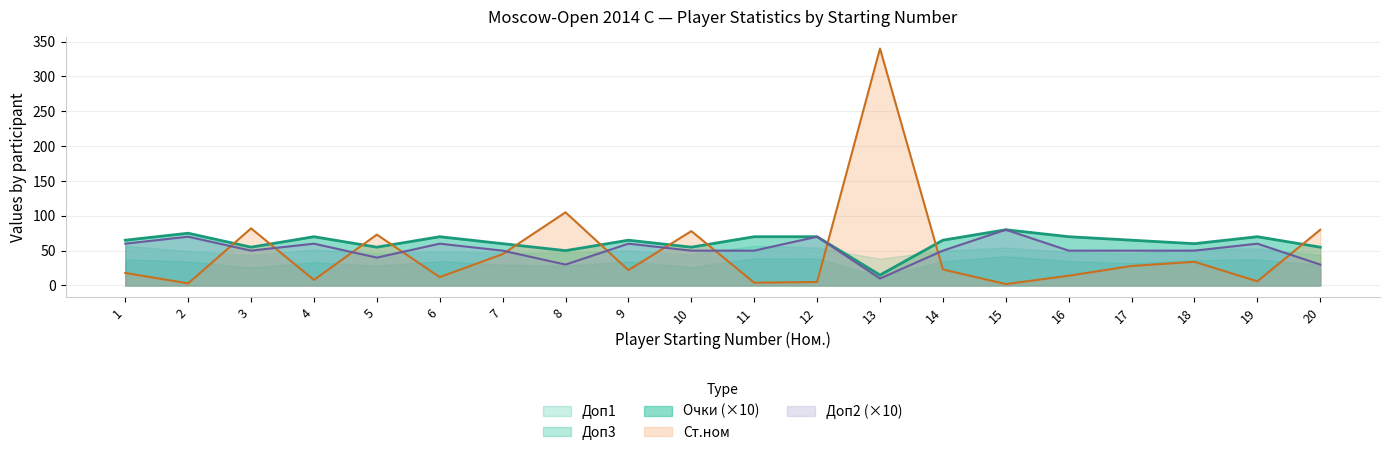

The Доп2 series shows 60 at 19. True or false?

True